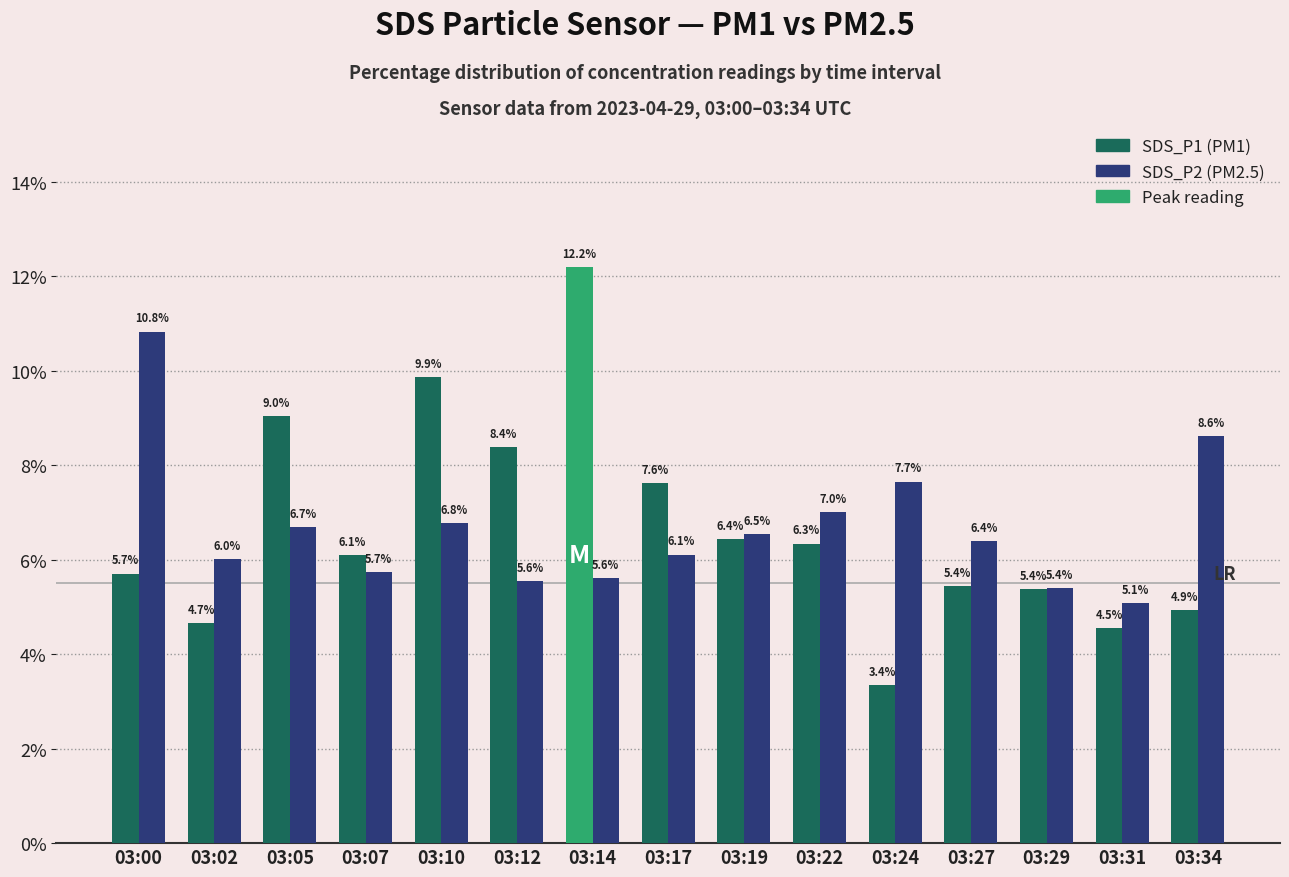

How many series are shown in this chart?

2